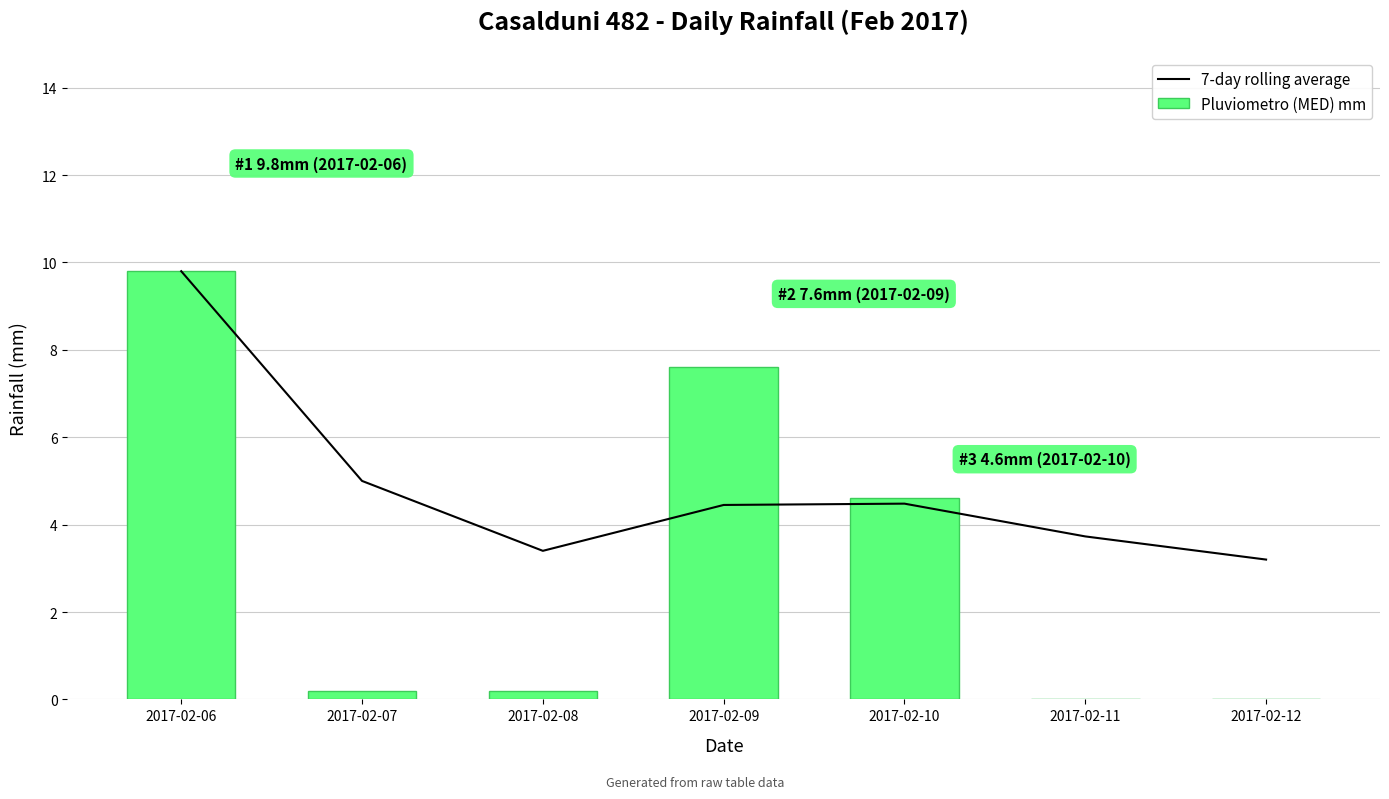

Count the number of data series in this chart.

2